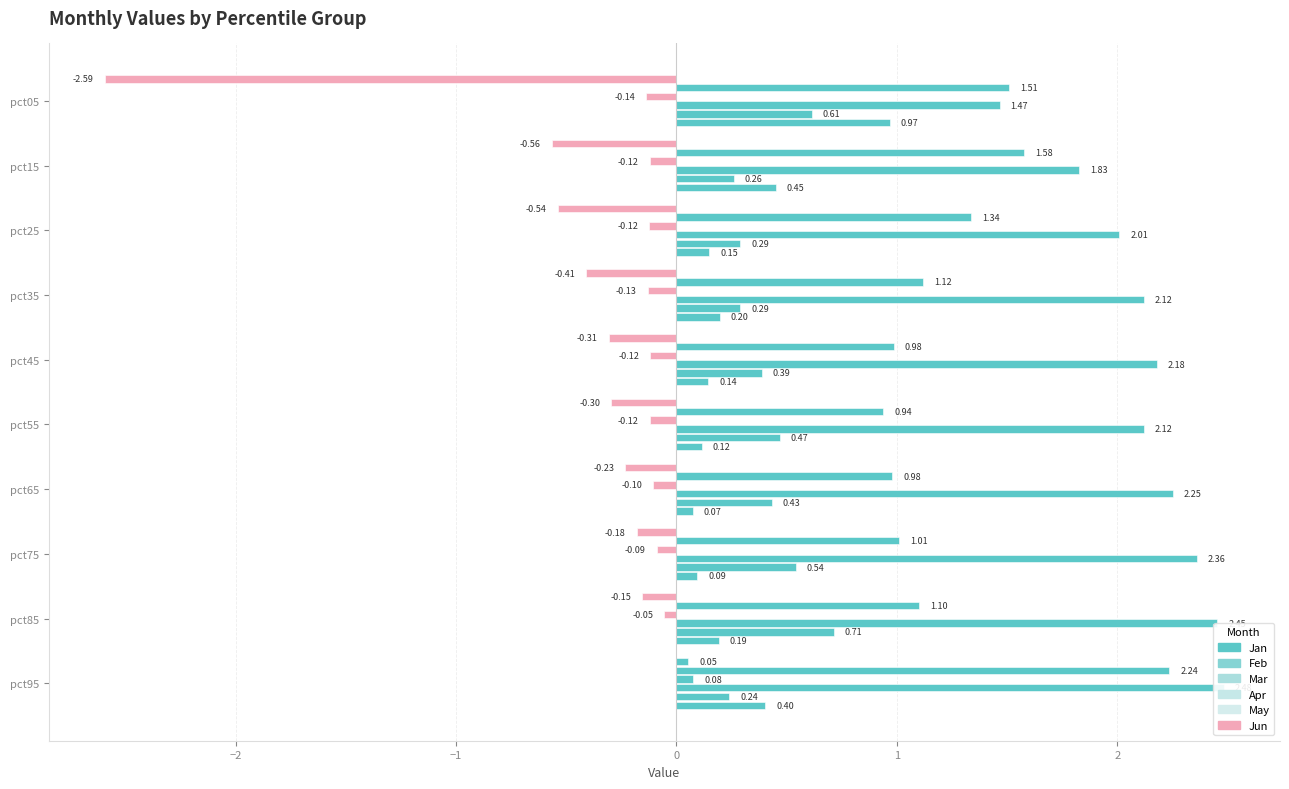

How many groups of bars are there?

10